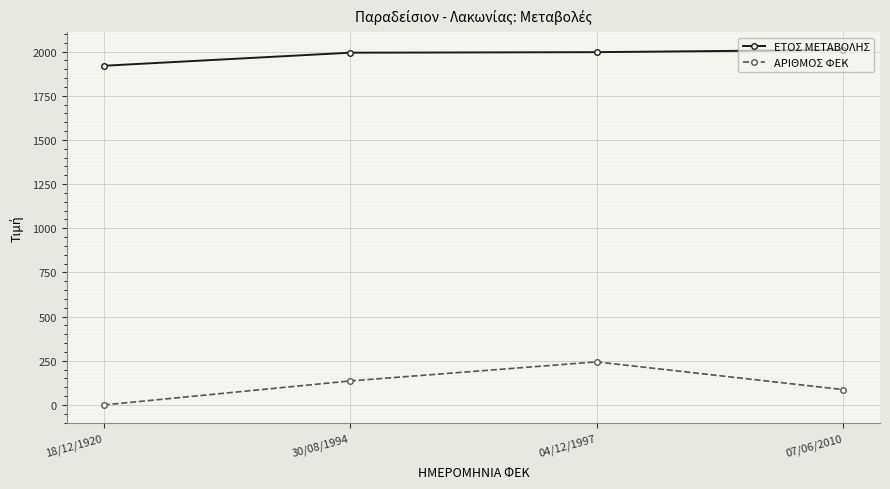

List the series in order of their peak value, highest first.

ΕΤΟΣ ΜΕΤΑΒΟΛΗΣ, ΑΡΙΘΜΟΣ ΦΕΚ